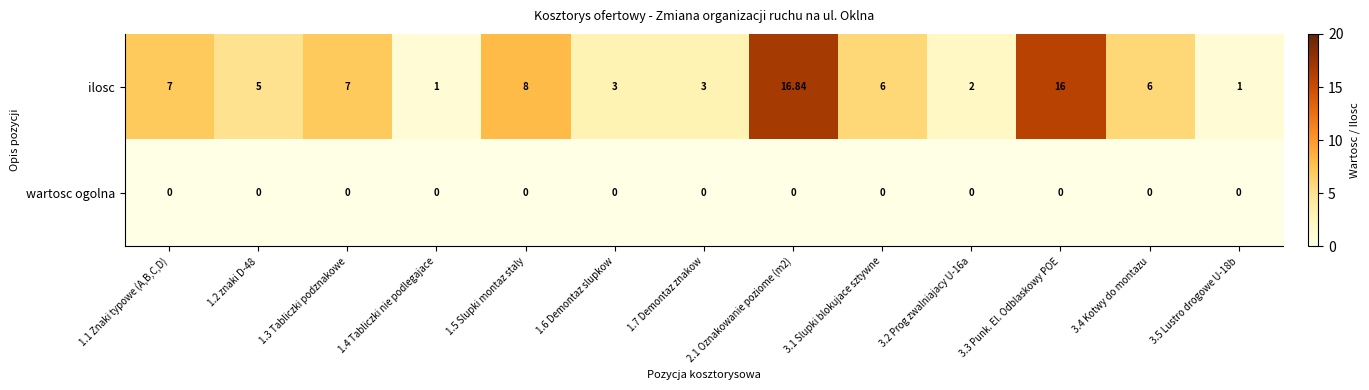

Which series has the largest range (max minus min)?

ilosc